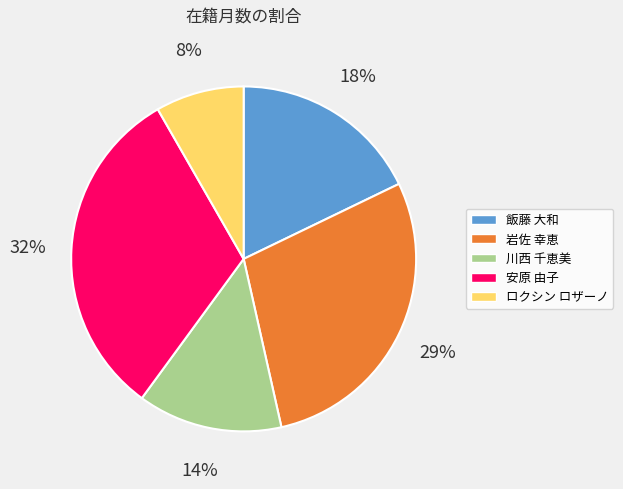

To the nearest percent, what percentage of the pie is 川西 千恵美?

14%